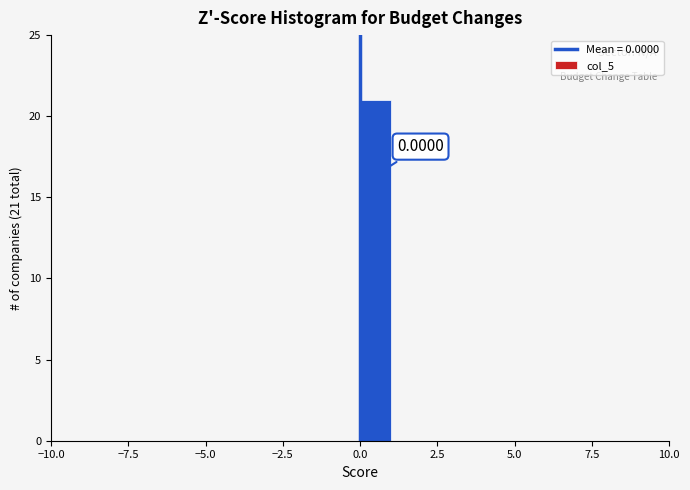

Around what value on the x-axis is the tallest bar? Give the approximate position of its centre, as read against the axis.

0.5